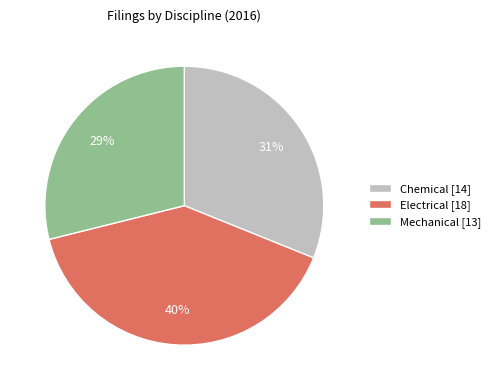

To the nearest percent, what is the combined percentage of Chemical [14] and Electrical [18]?

71%